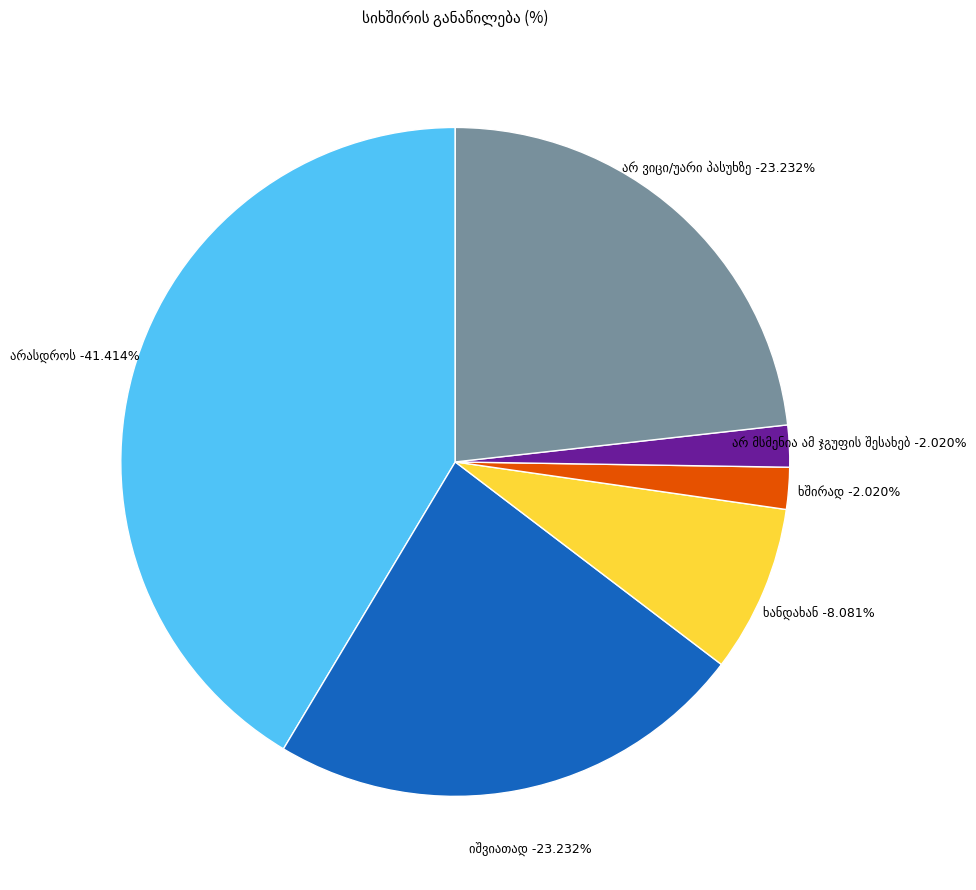

The არ მსმენია ამ ჯგუფის შესახებ slice represents 15% of the pie. True or false?

False